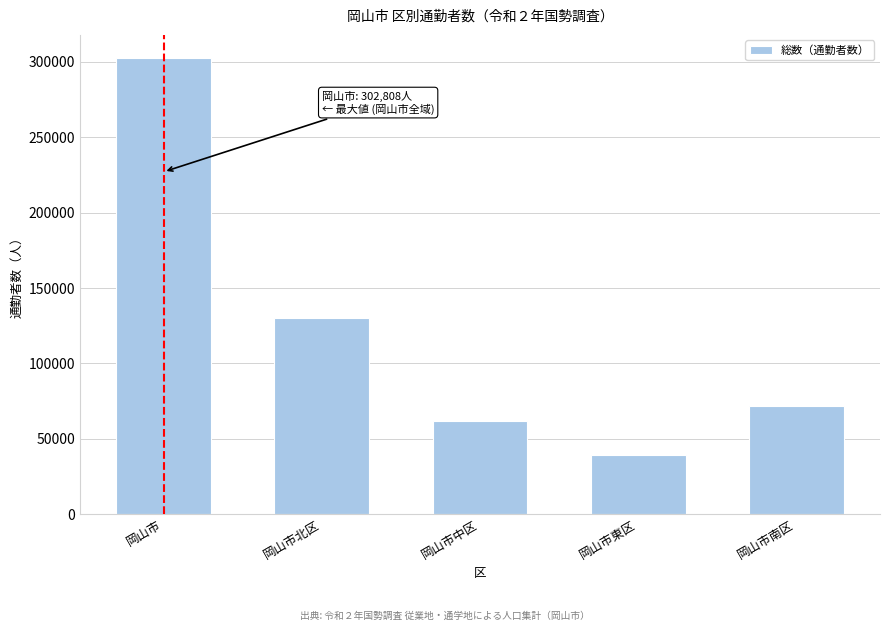

Reading left to right, extract all data points from this chart.

岡山市=302808	岡山市北区=129878	岡山市中区=61935	岡山市東区=38980	岡山市南区=72015